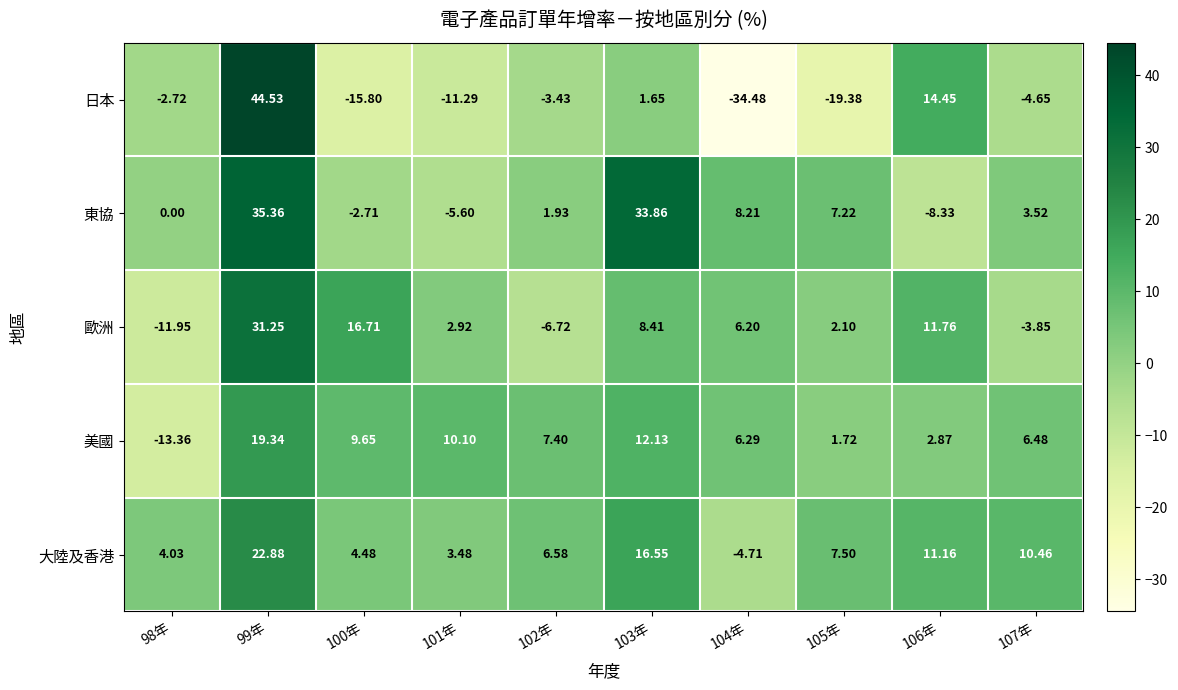

At which category does the chart reach its minimum across all series?

104年